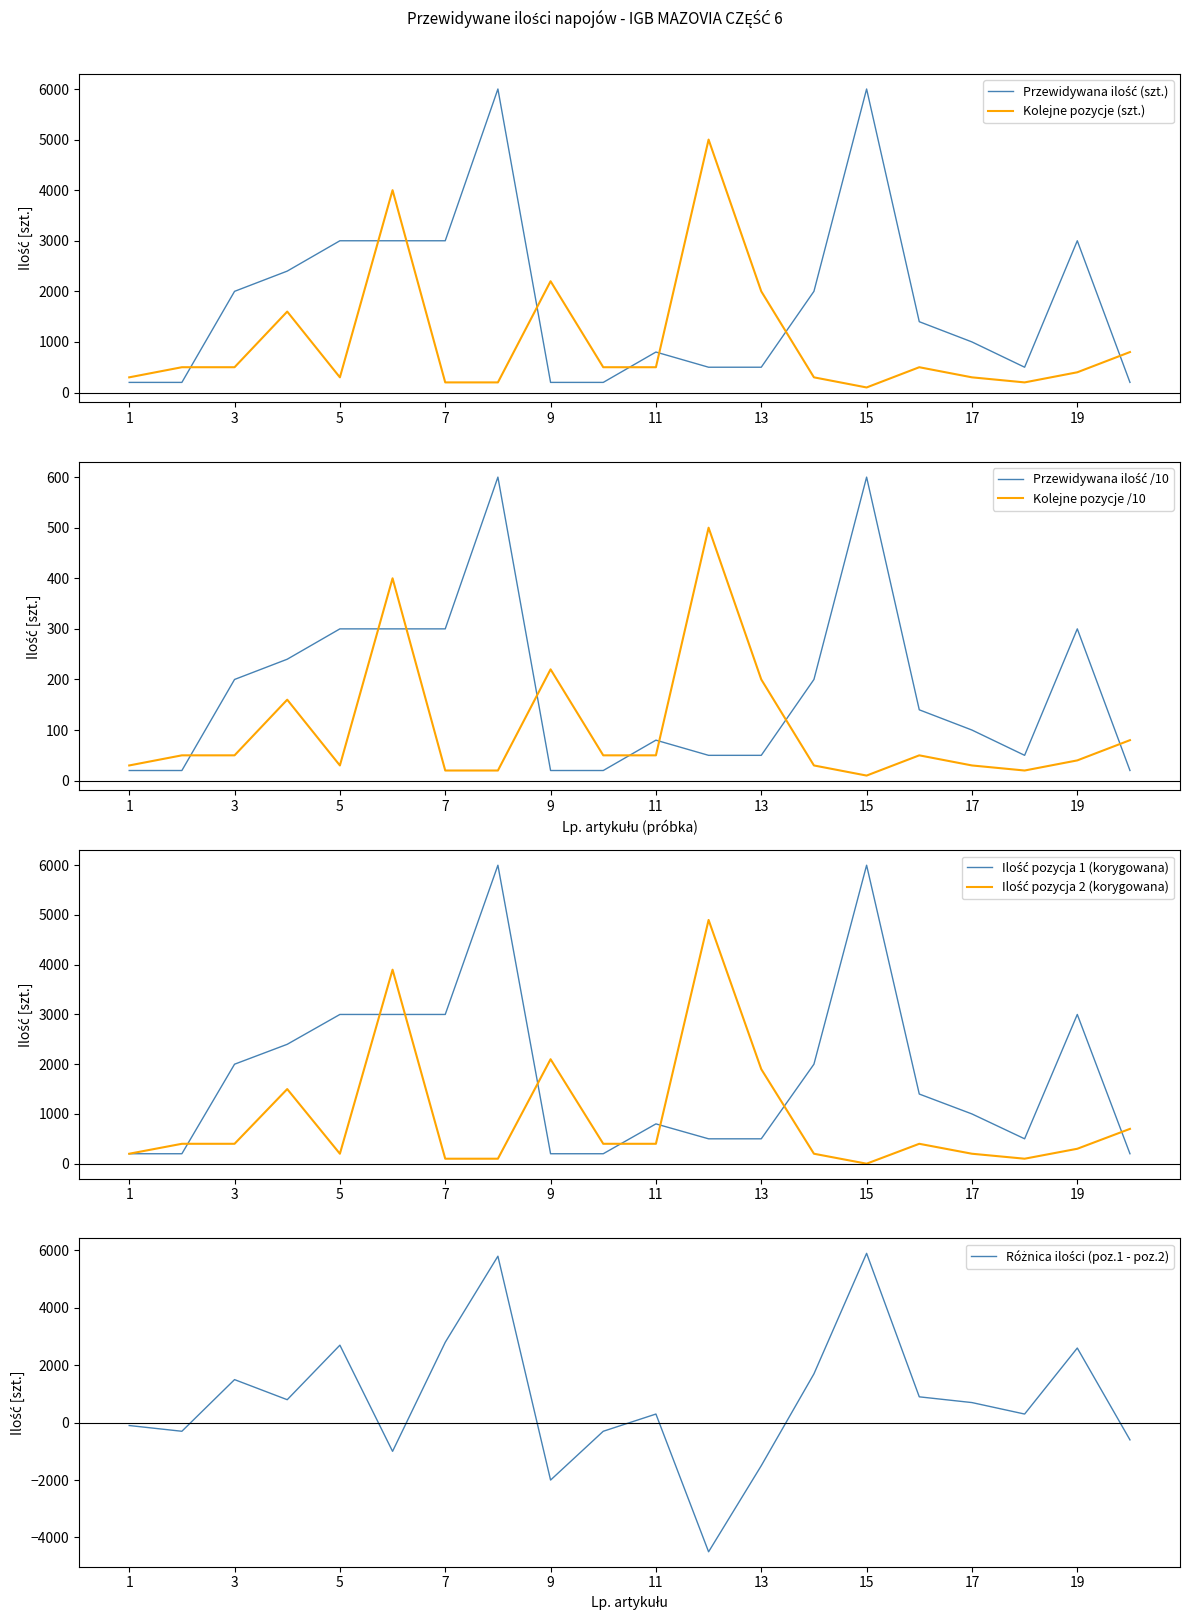

Rank the categories by value from highest to lowest.

8, 15, 5, 6, 7, 19, 4, 3, 14, 16, 17, 11, 12, 13, 18, 1, 2, 9, 10, 20